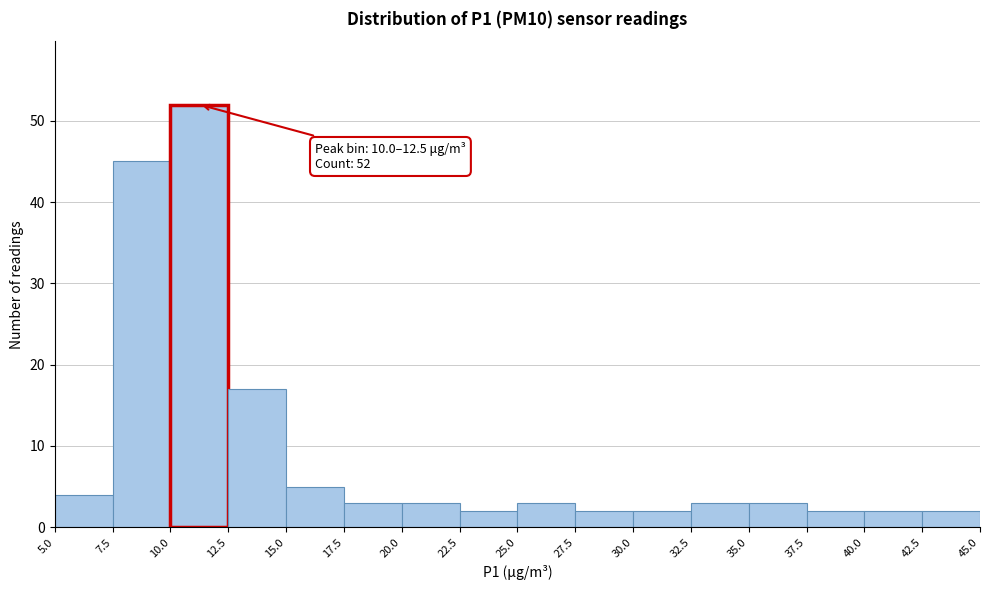

Over which range of the x-axis is the bar tallest?

10.0 to 12.5